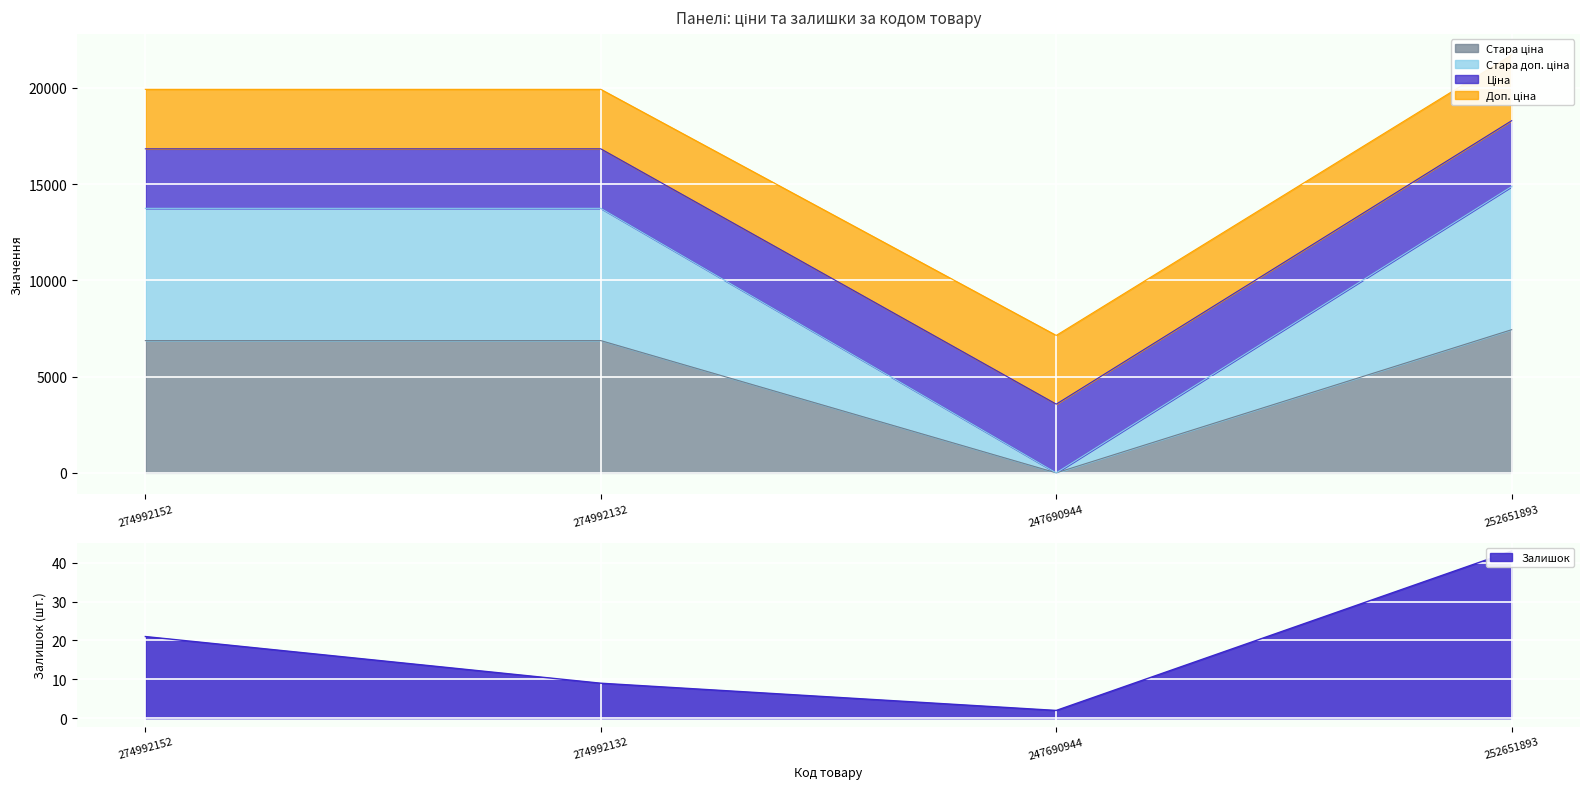

True or false: Стара доп. ціна and Стара ціна cross at least once.

False